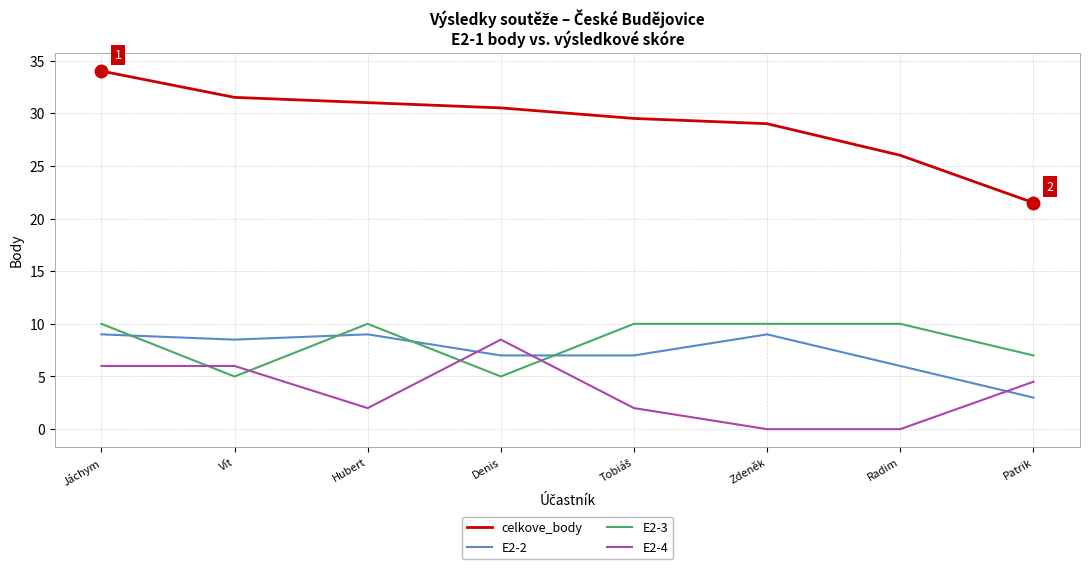

Reading left to right, list all the values displayed in this chart.

celkove_body: 34.0	31.5	31.0	30.5	29.5	29.0	26.0	21.5
E2-2: 9.0	8.5	9.0	7.0	7.0	9.0	6.0	3.0
E2-3: 10.0	5.0	10.0	5.0	10.0	10.0	10.0	7.0
E2-4: 6.0	6.0	2.0	8.5	2.0	0.0	0.0	4.5